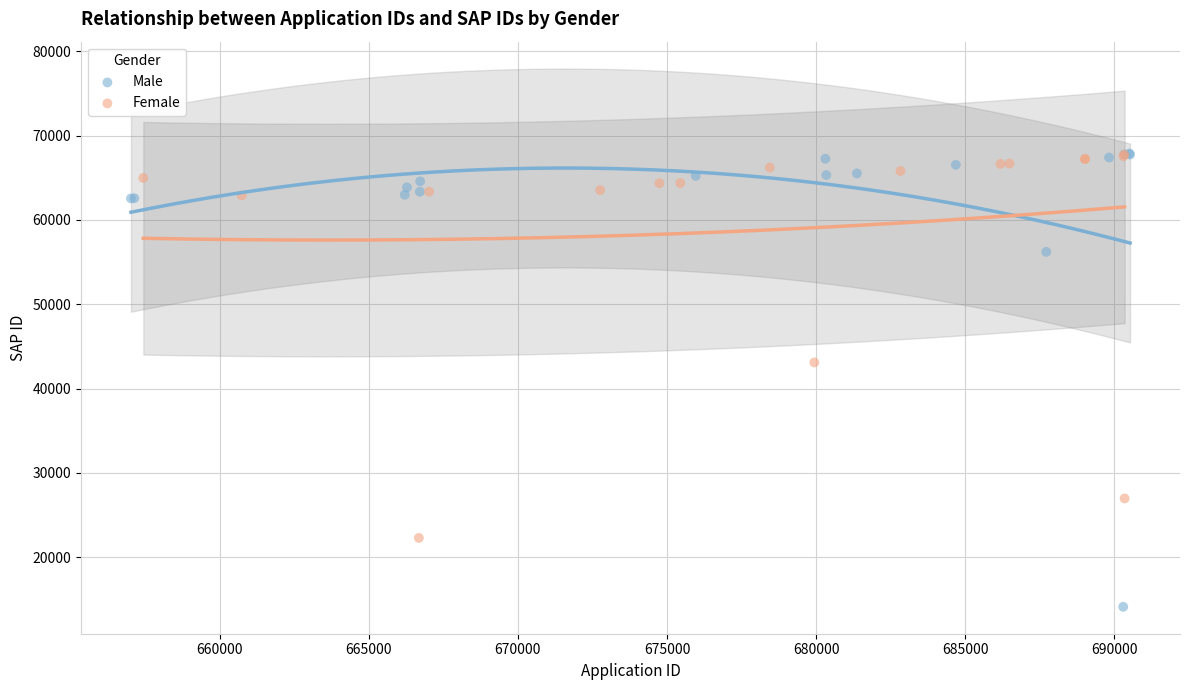

What are all the series names shown in the legend?

Male, Female